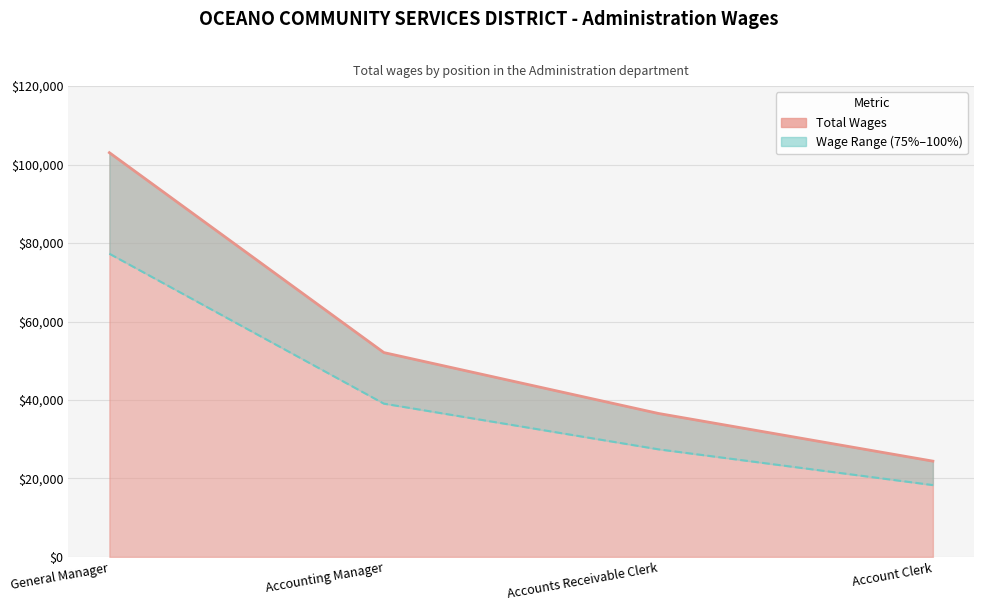

What is the greatest value displayed?

103034